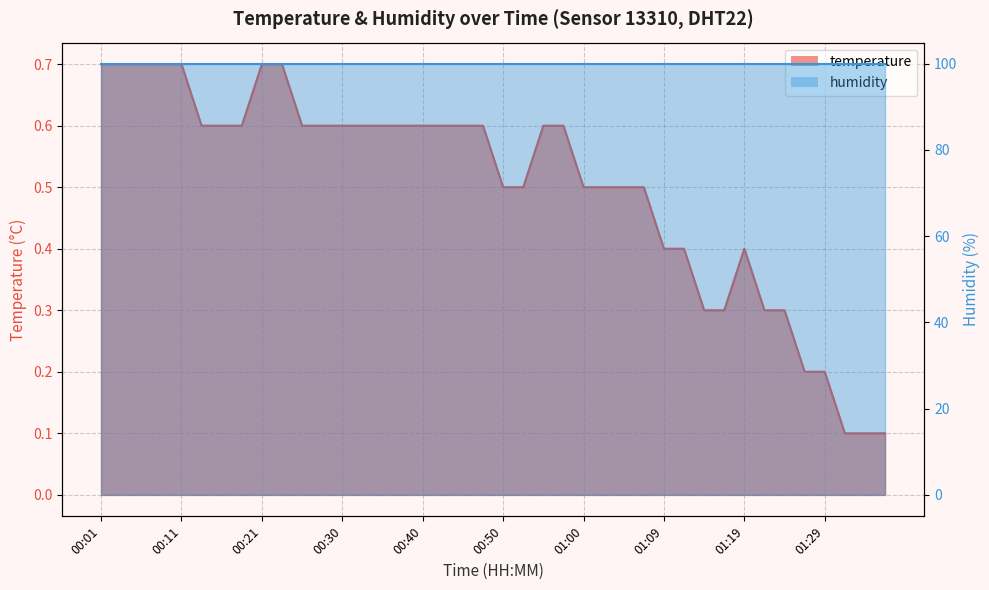

Reading left to right, what are all the values shown in this chart?

00:01=0.7	00:03=0.7	00:06=0.7	00:08=0.7	00:11=0.7	00:13=0.6	00:16=0.6	00:18=0.6	00:21=0.7	00:23=0.7	00:26=0.6	00:28=0.6	00:30=0.6	00:33=0.6	00:35=0.6	00:38=0.6	00:40=0.6	00:43=0.6	00:45=0.6	00:48=0.6	00:50=0.5	00:52=0.5	00:55=0.6	00:57=0.6	01:00=0.5	01:02=0.5	01:05=0.5	01:07=0.5	01:09=0.4	01:12=0.4	01:14=0.3	01:17=0.3	01:19=0.4	01:22=0.3	01:24=0.3	01:27=0.2	01:29=0.2	01:31=0.1	01:34=0.1	01:36=0.1